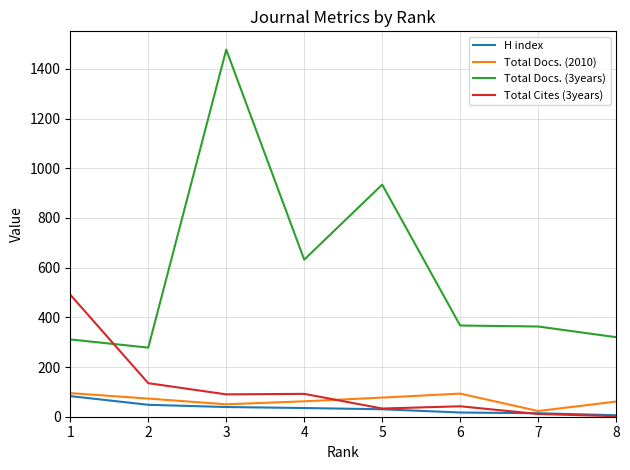

Between 2 and 4, which series saw the biggest shift?

Total Docs. (3years)